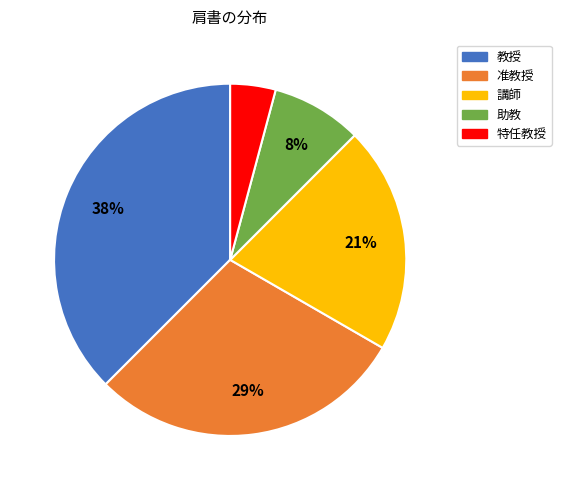

How many segments does this pie chart have?

5